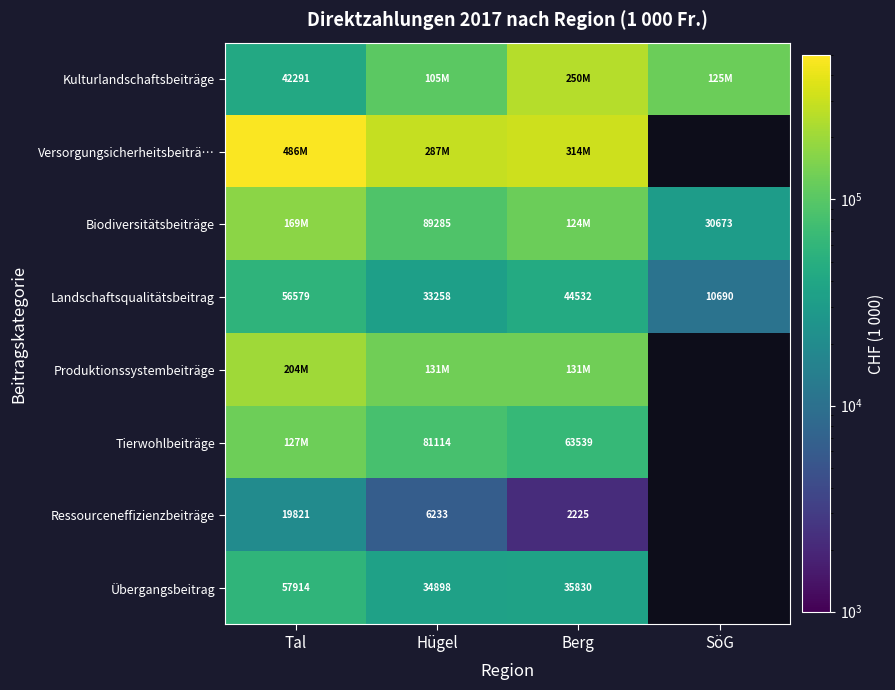

List the labels in order of Landschaftsqualitätsbeitrag value, largest first.

Tal, Berg, Hügel, SöG